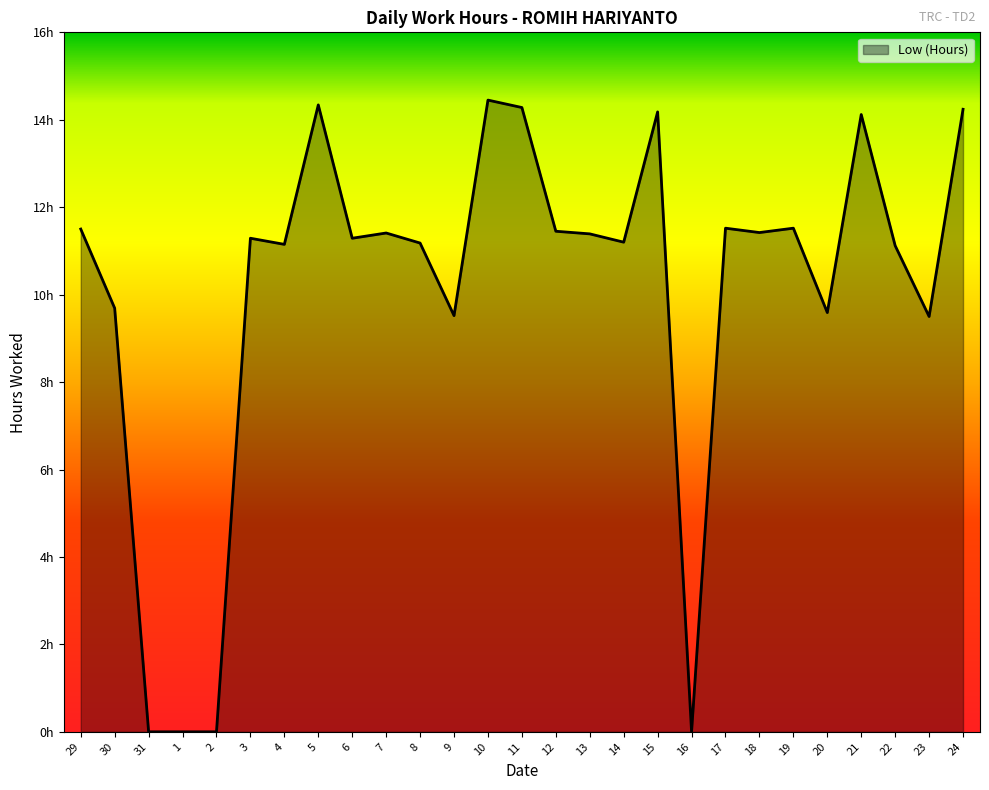

What is the difference between the second highest and minimum values?

14.3